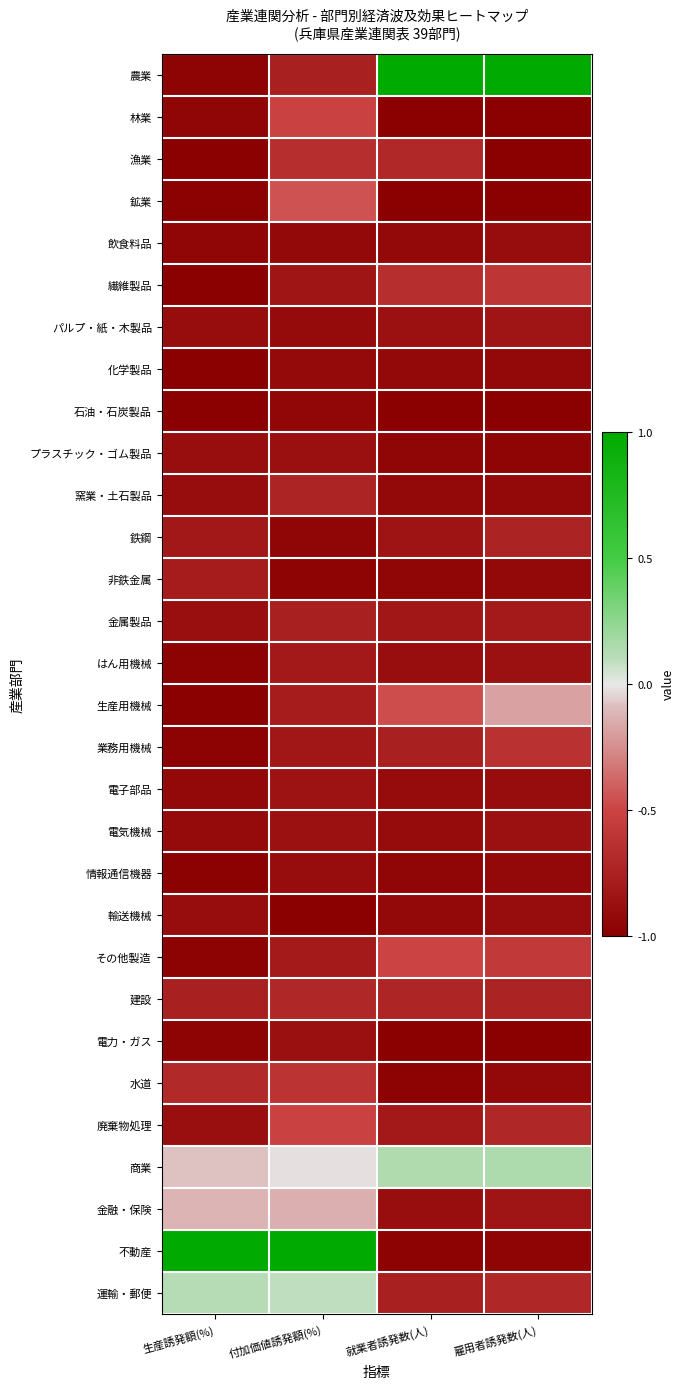

Rank the series by their maximum value, from highest to lowest.

農業, 不動産, 商業, 運輸・郵便, 金融・保険, 生産用機械, 鉱業, その他製造, 林業, 廃棄物処理, 繊維製品, 水道, 業務用機械, 漁業, 建設, 窯業・土石製品, 鉄鋼, 金属製品, 非鉄金属, はん用機械, パルプ・紙・木製品, 電子部品, 電気機械, 電力・ガス, プラスチック・ゴム製品, 飲食料品, 輸送機械, 情報通信機器, 化学製品, 石油・石炭製品